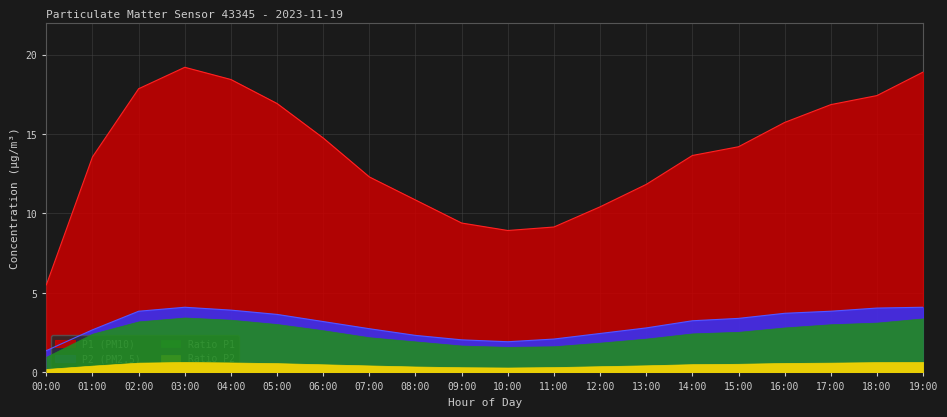

True or false: P1 has a value of 17.9 at 02:00.

True